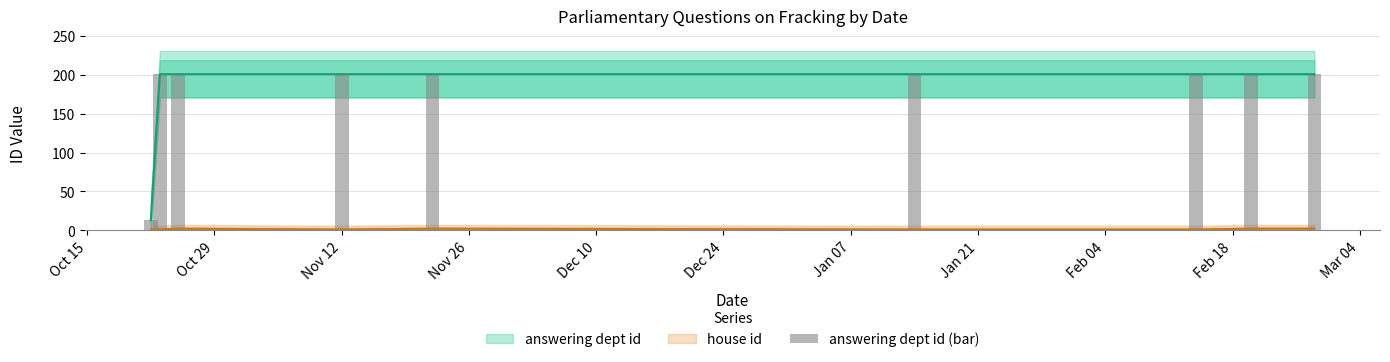

Are the bars horizontal?

No